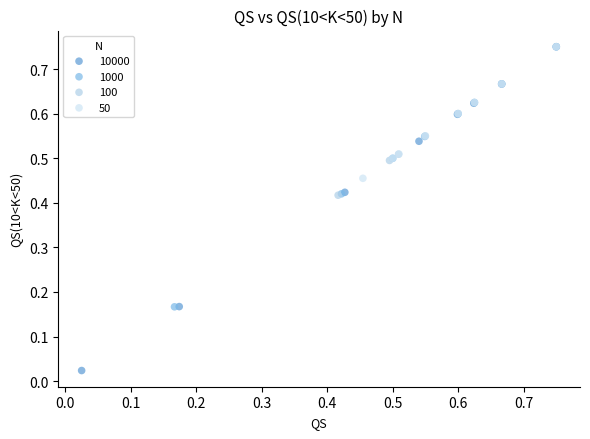

Which series reaches the minimum Y coordinate?

10000